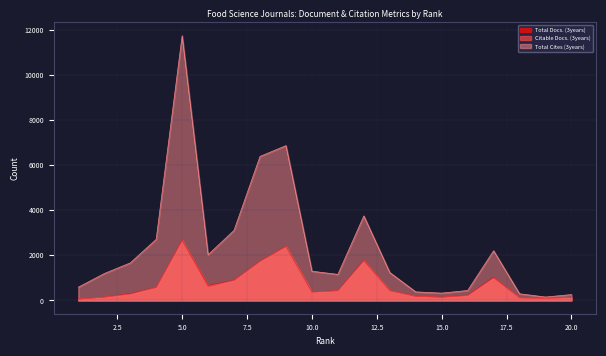

Reading left to right, what are all the values shown in this chart?

Total Docs. (3years): 1=63	2=151	3=306	4=582	5=2669	6=670	7=898	8=1740	9=2394	10=378	11=436	12=1776	13=440	14=187	15=148	16=229	17=1032	18=120	19=105	20=136
Citable Docs. (3years): 1=63	2=150	3=280	4=578	5=2655	6=592	7=893	8=1732	9=2389	10=366	11=432	12=1756	13=436	14=185	15=144	16=217	17=990	18=119	19=99	20=135
Total Cites (3years): 1=590	2=1194	3=1664	4=2710	5=11736	6=2028	7=3109	8=6385	9=6863	10=1297	11=1156	12=3747	13=1240	14=381	15=327	16=442	17=2204	18=297	19=153	20=261